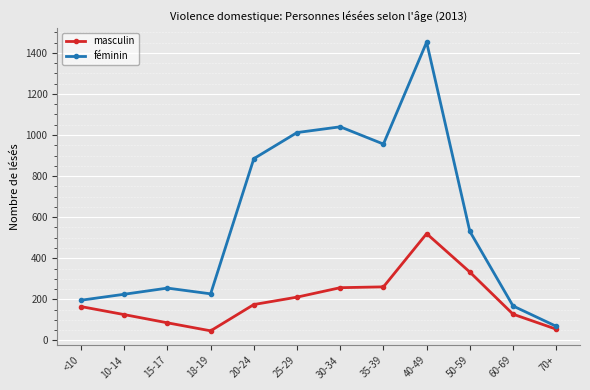

What is the total value across all series at 10-14?

351